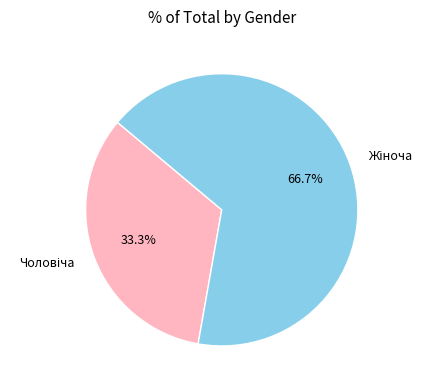

Is there a majority slice in this chart?

Yes